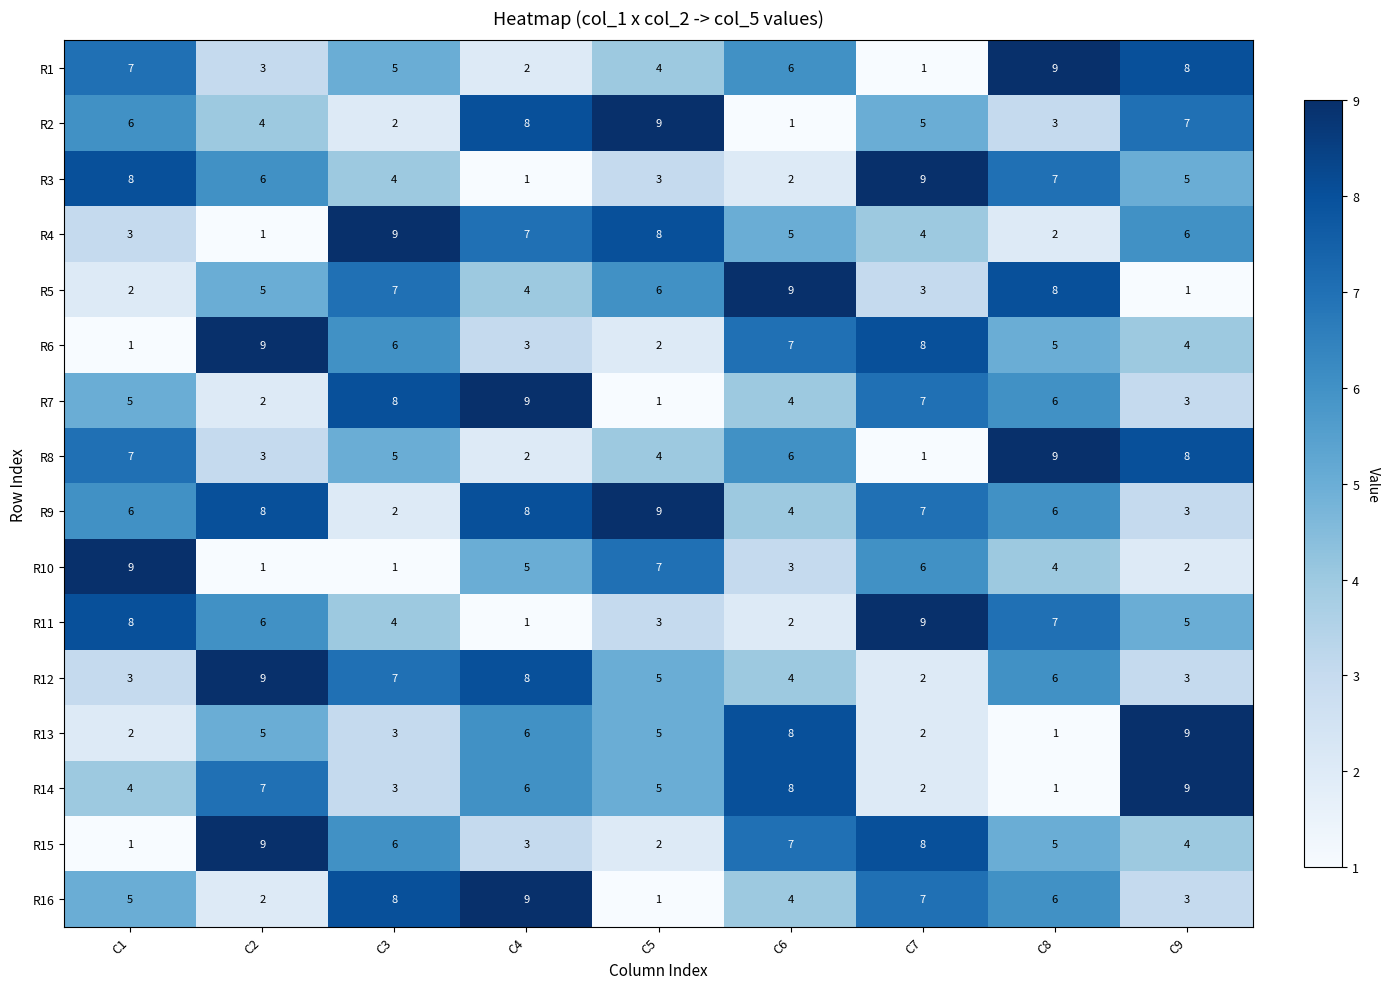

The R8 series shows 7 at C5. True or false?

False